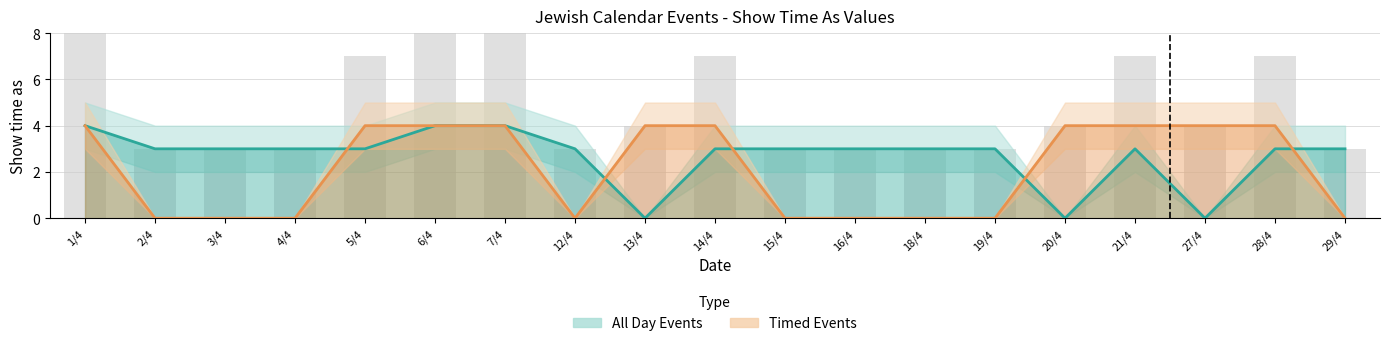

What is the total value across all series at 16/4?

3